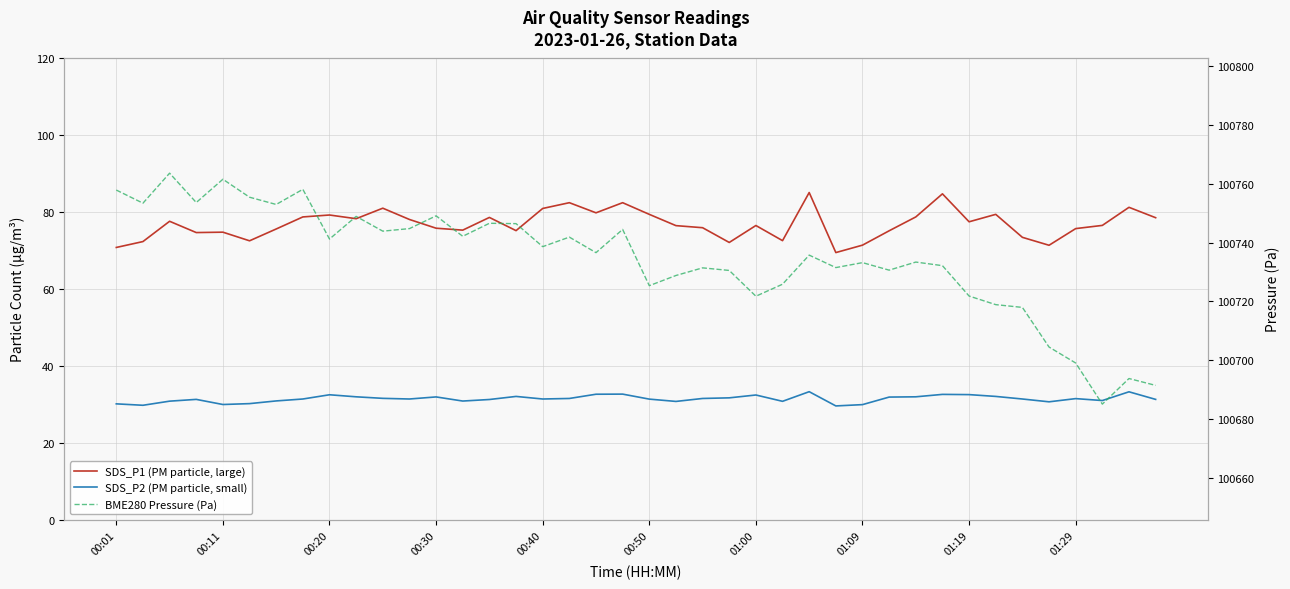

How many data points in BME280 Pressure (Pa) are less than 100736?

20